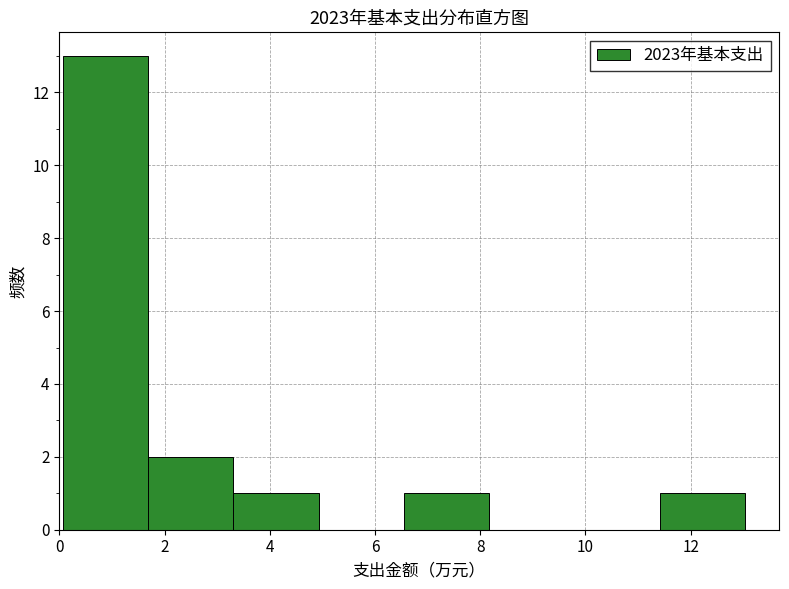

Over which range of the x-axis is the bar tallest?

0.0 to 1.6